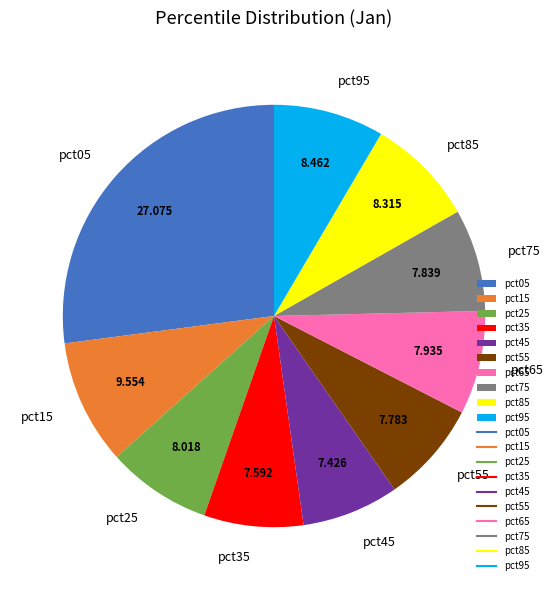

Does pct45 represent more than half of the total?

No